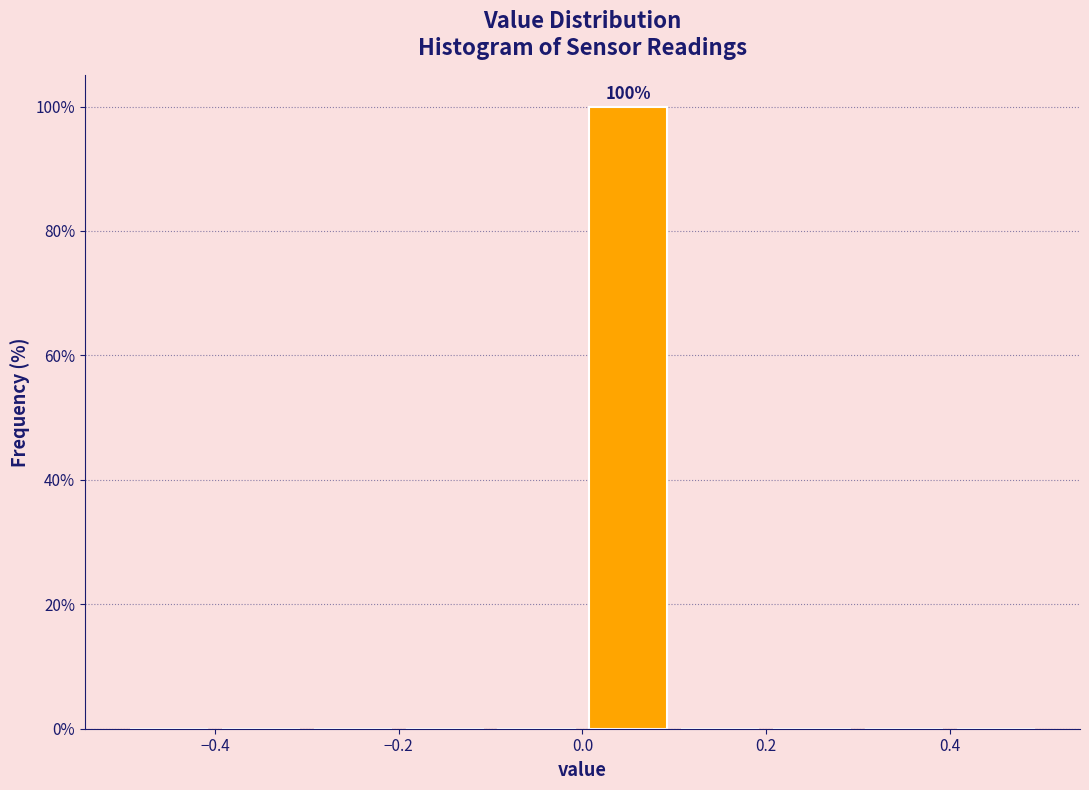

Which range on the x-axis has the tallest bar?

0.0 to 0.1